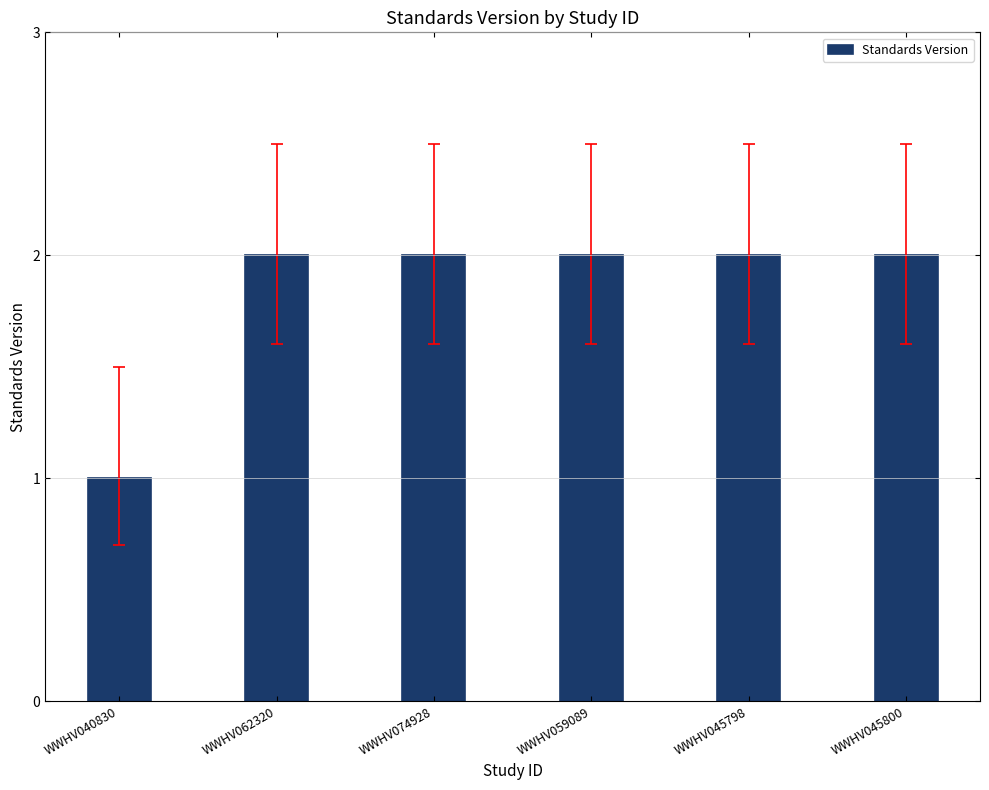

At which label is the value closest to 1?

WWHV040830